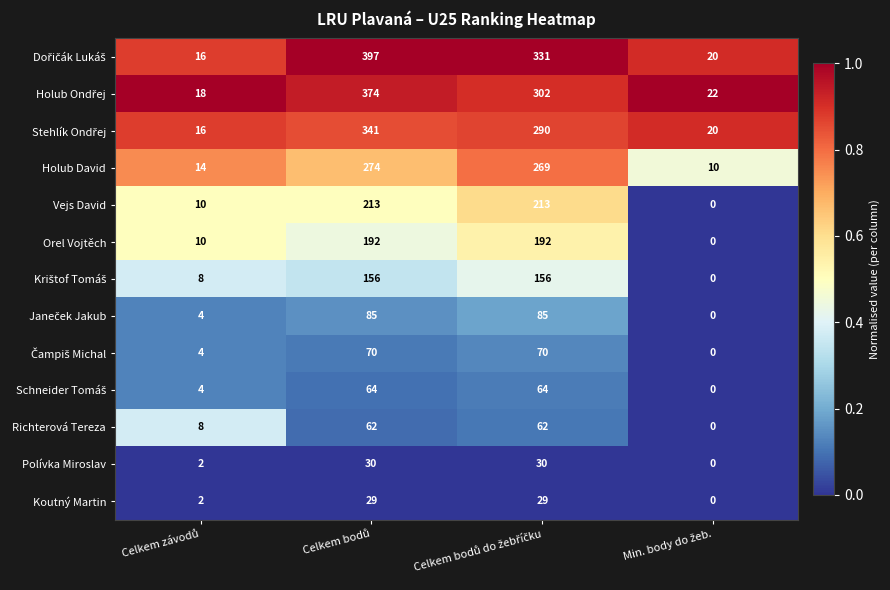

What is the maximum value for Vejs David?

213